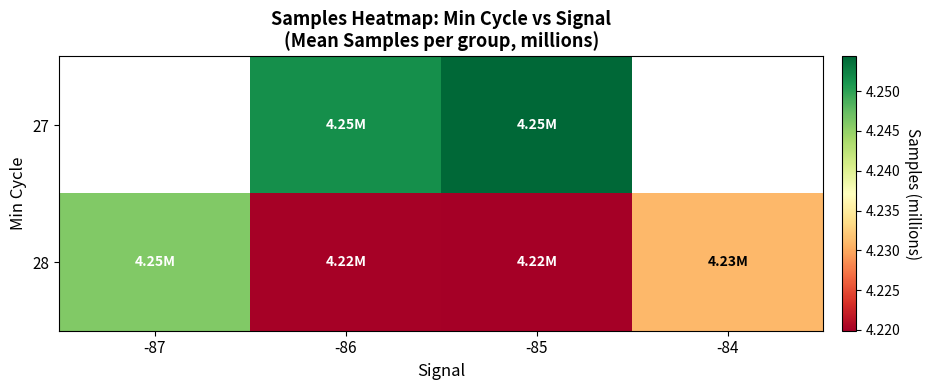

List the labels in order of 28 value, smallest first.

-85, -86, -84, -87